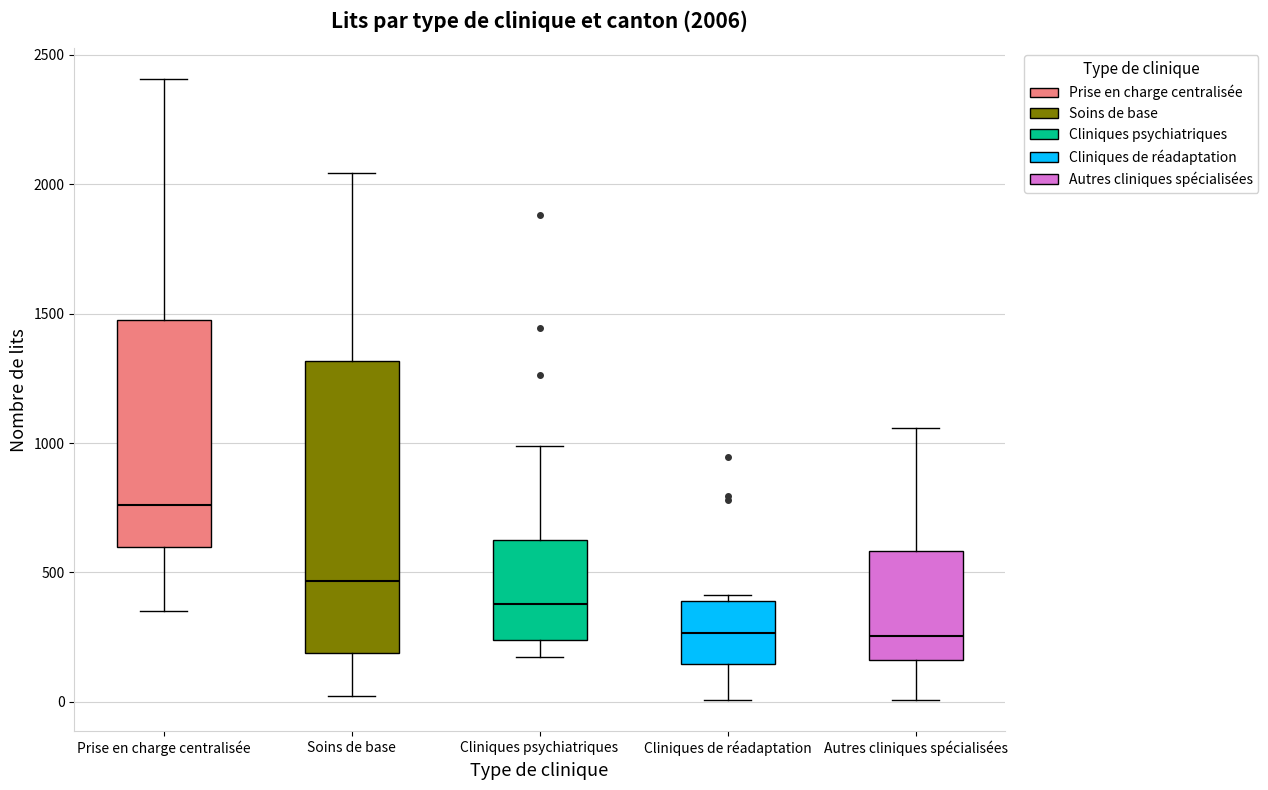

Which box is the tallest, from its lower edge to its upper edge?

Soins de base